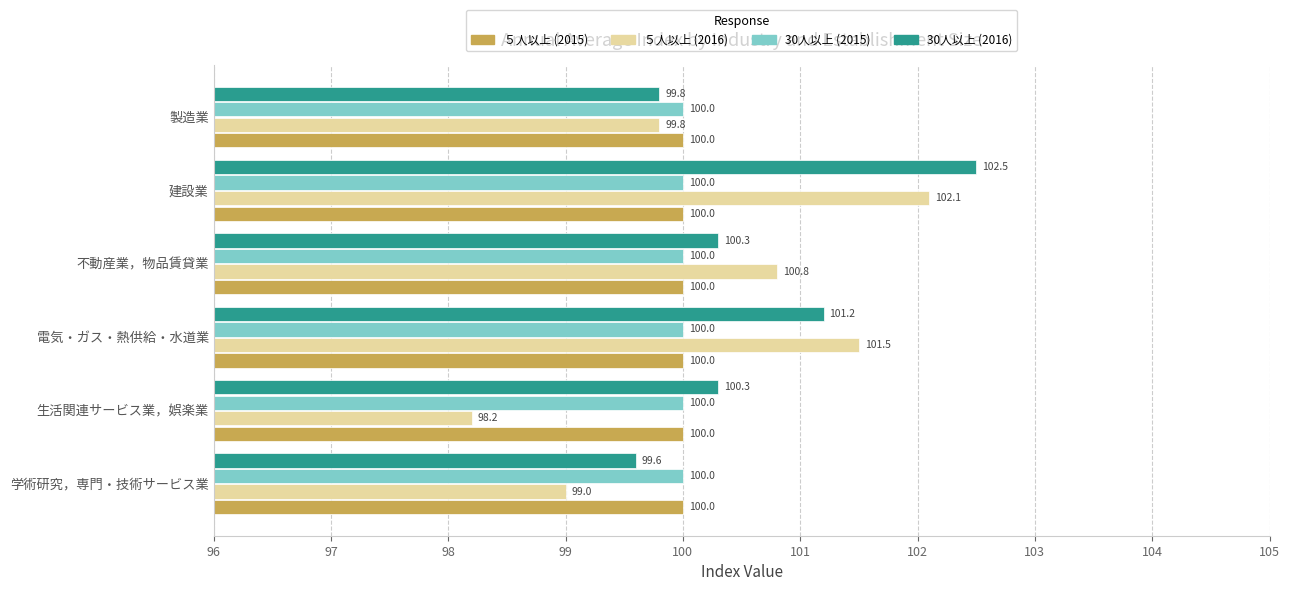

True or false: 30人以上 (2015) has a value of 45.1 at 建設業.

False